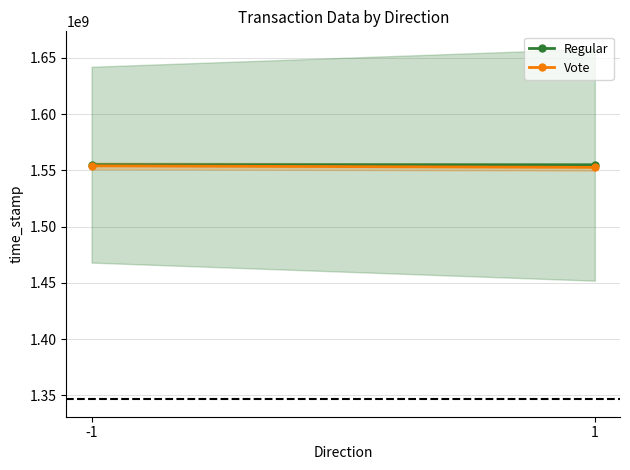

Which category has the lowest value in the Vote series?

1